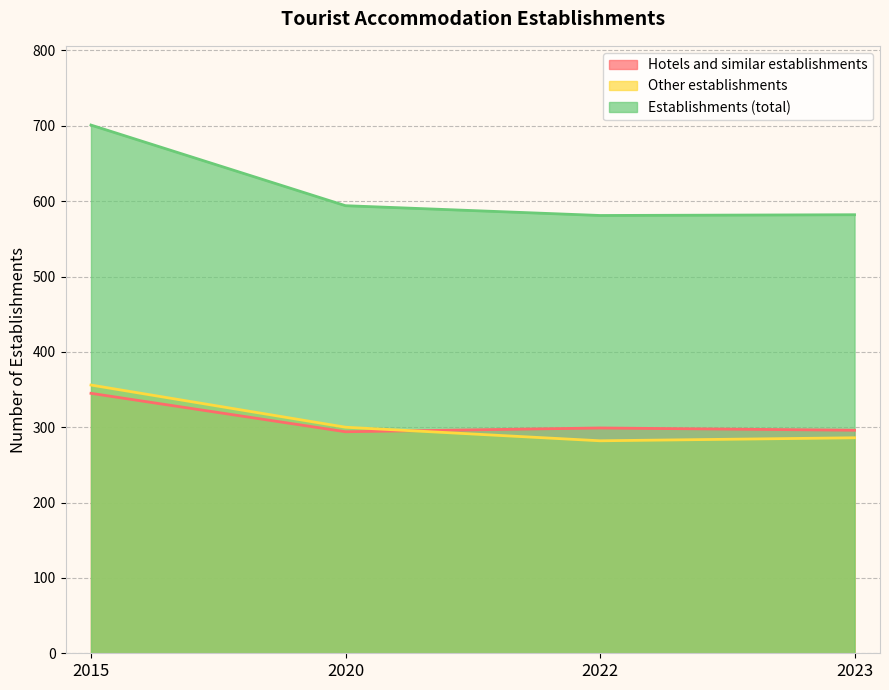

What is the difference between the highest and lowest values at 2022?

299